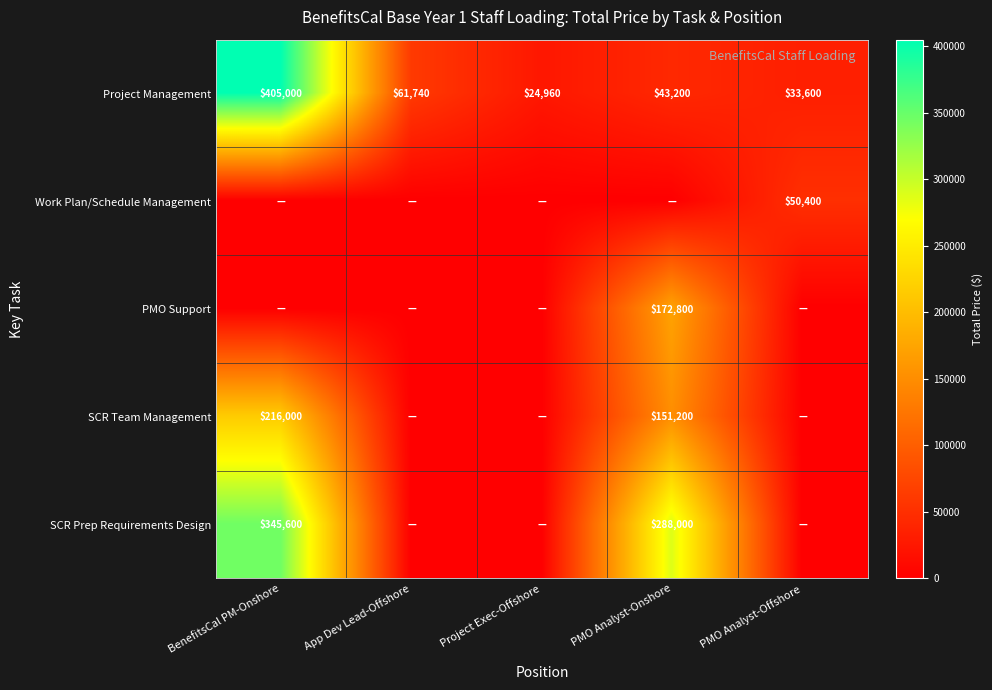

List the labels in order of Project Management value, smallest first.

Project Exec-Offshore, PMO Analyst-Offshore, PMO Analyst-Onshore, App Dev Lead-Offshore, BenefitsCal PM-Onshore